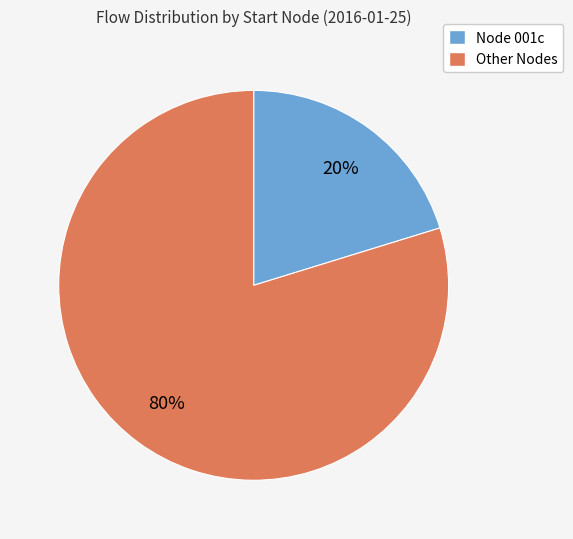

To the nearest percent, what is the average slice percentage?

50%